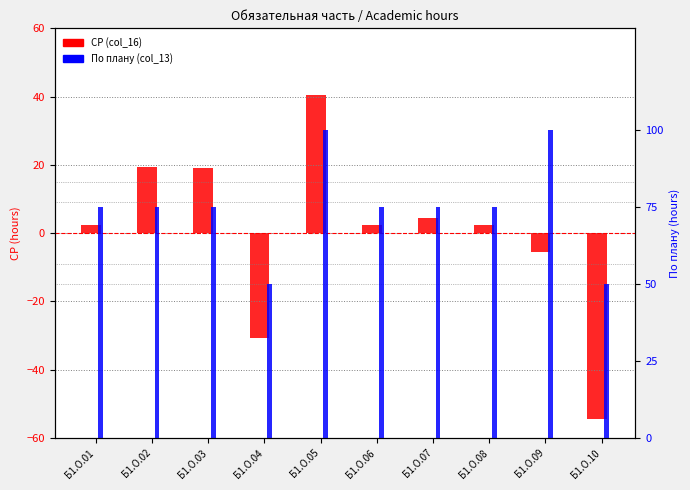

Is it true that По плану (col_13) equals 100.0 at Б1.О.09?

True